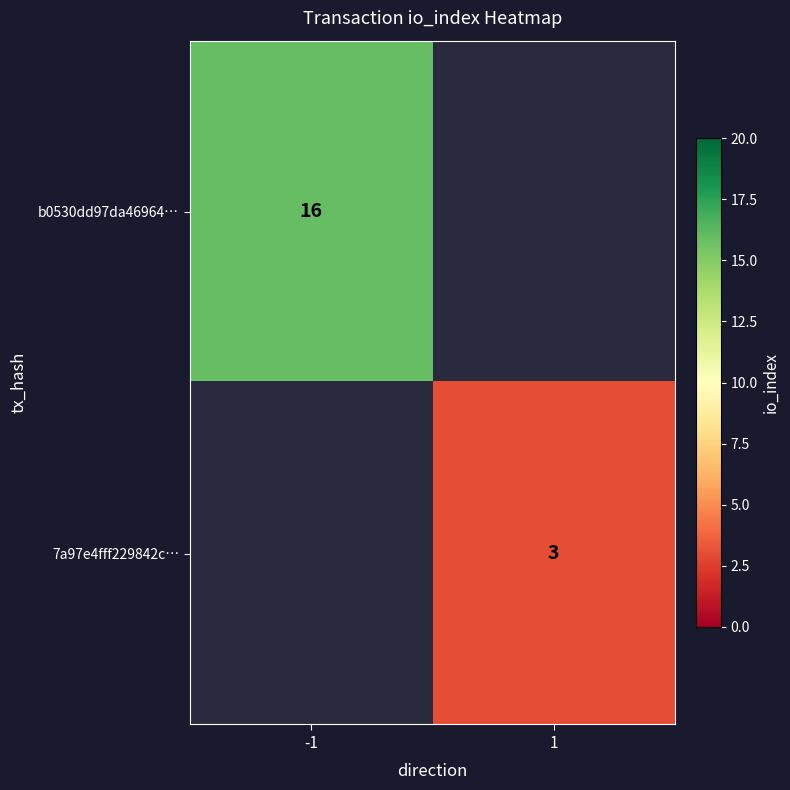

True or false: 7a97e4fff229842c… has a value of 3 at 1.

True